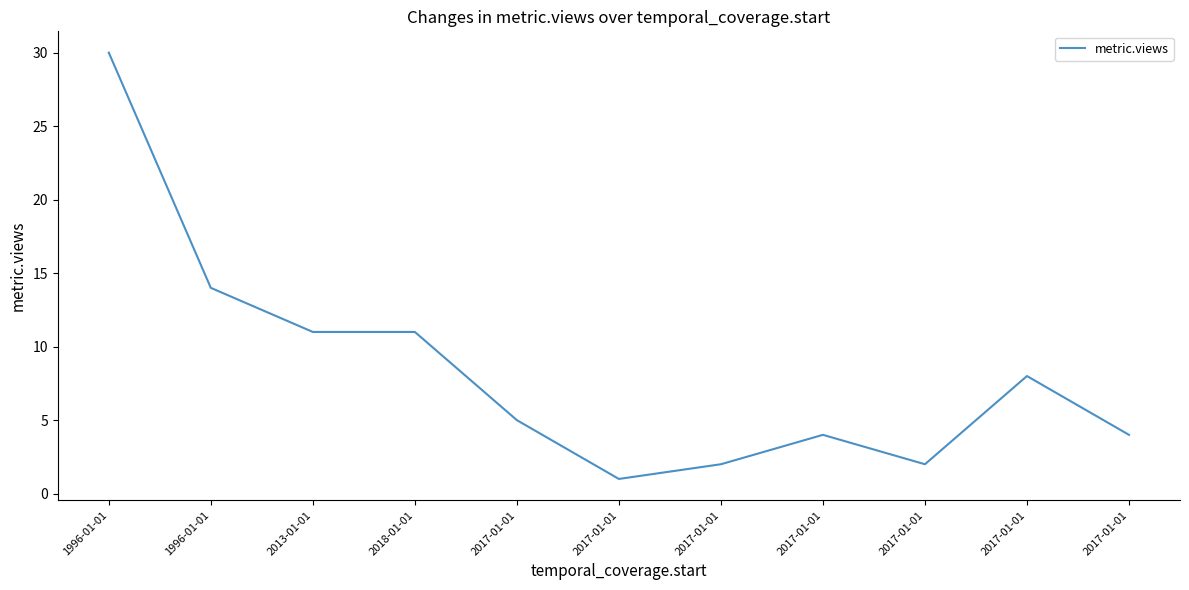

Does the chart display data point markers on the line(s)?

No